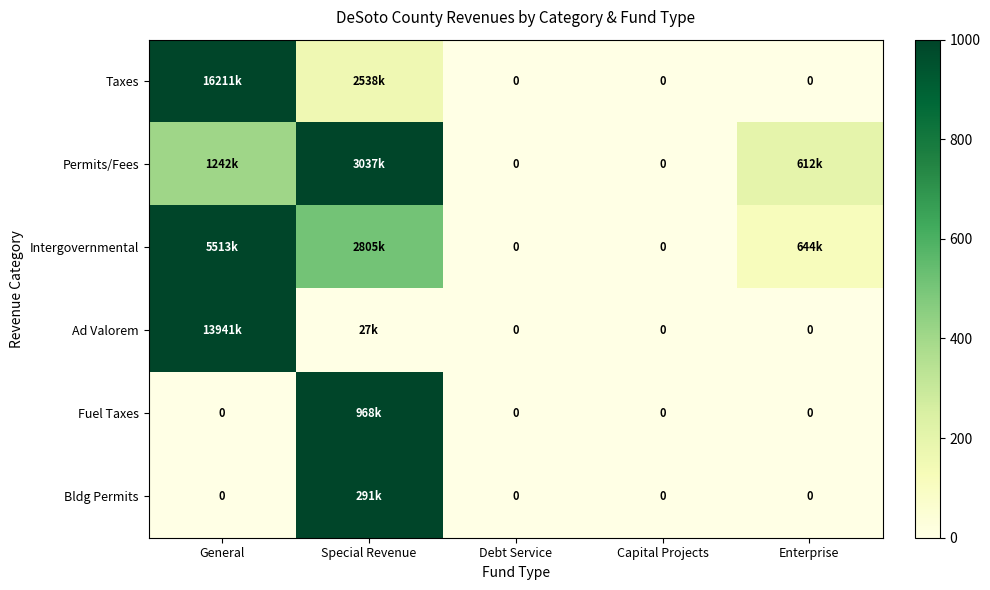

How many positive values does the Ad Valorem series have?

2